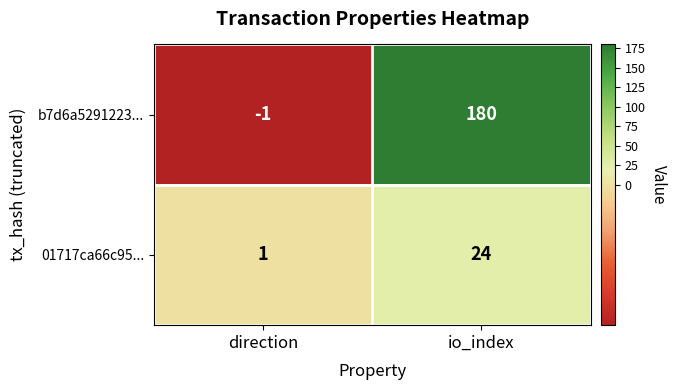

The value of 01717ca66c95... at io_index is 34. True or false?

False